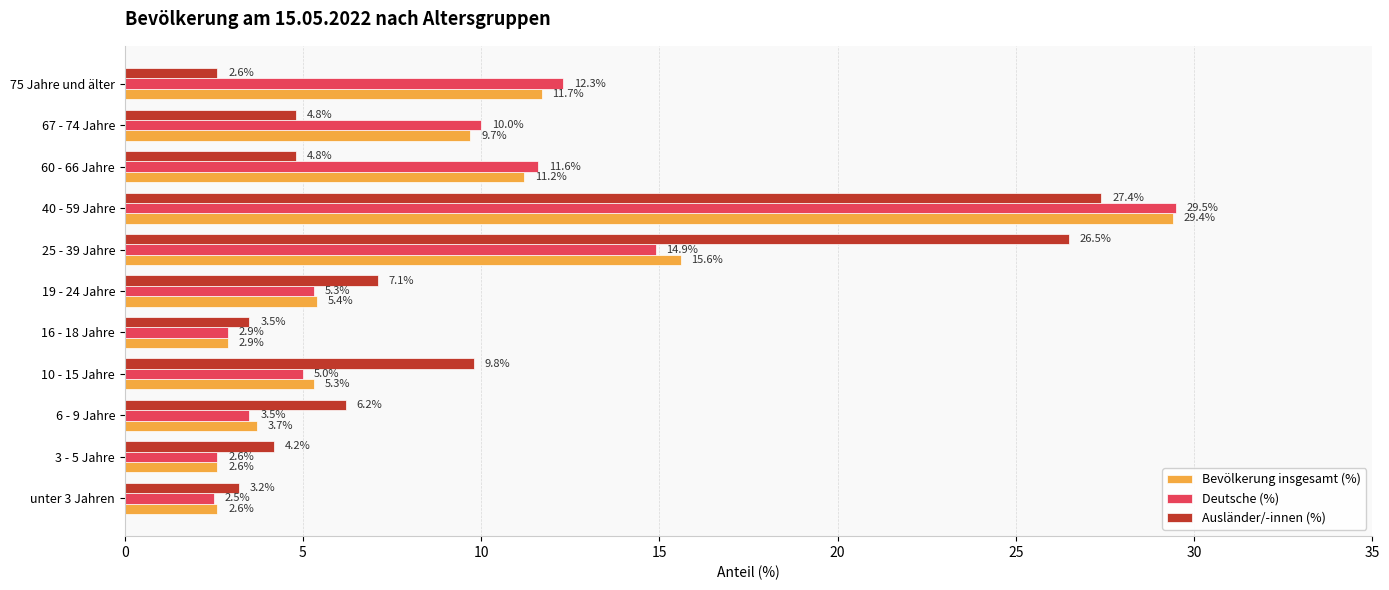

What is the approximate value of Bevölkerung insgesamt (%) at 25 - 39 Jahre?

15.6